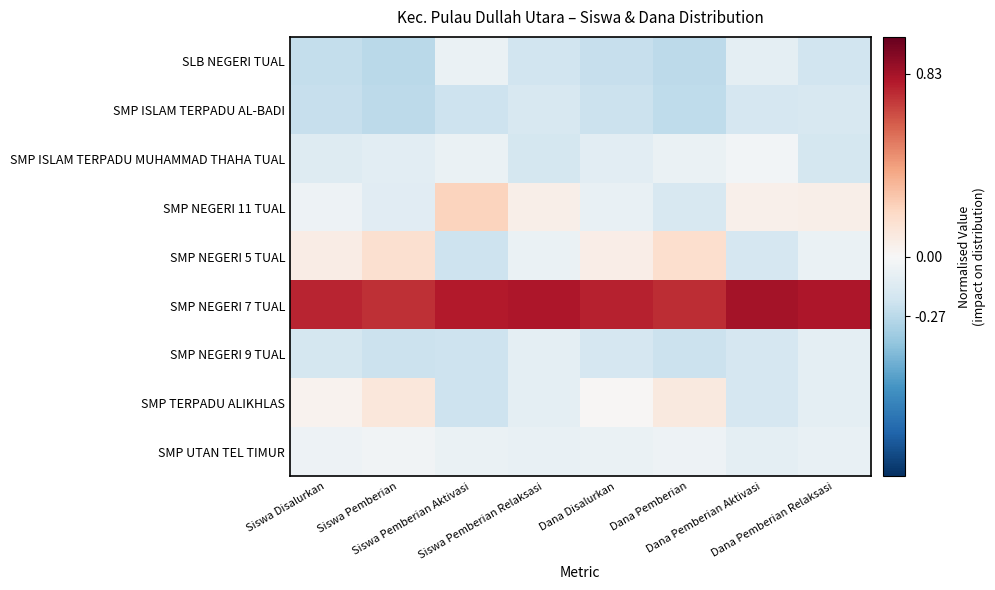

Reading left to right, list all the values displayed in this chart.

SLB NEGERI TUAL: Siswa Disalurkan=-0.2	Siswa Pemberian=-0.3	Siswa Pemberian Aktivasi=-0.1	Siswa Pemberian Relaksasi=-0.2	Dana Disalurkan=-0.2	Dana Pemberian=-0.3	Dana Pemberian Aktivasi=-0.1	Dana Pemberian Relaksasi=-0.2
SMP ISLAM TERPADU AL-BADI: Siswa Disalurkan=-0.2	Siswa Pemberian=-0.3	Siswa Pemberian Aktivasi=-0.2	Siswa Pemberian Relaksasi=-0.2	Dana Disalurkan=-0.2	Dana Pemberian=-0.3	Dana Pemberian Aktivasi=-0.2	Dana Pemberian Relaksasi=-0.2
SMP ISLAM TERPADU MUHAMMAD THAHA TUAL: Siswa Disalurkan=-0.1	Siswa Pemberian=-0.1	Siswa Pemberian Aktivasi=-0.1	Siswa Pemberian Relaksasi=-0.2	Dana Disalurkan=-0.1	Dana Pemberian=-0.1	Dana Pemberian Aktivasi=-0.0	Dana Pemberian Relaksasi=-0.2
SMP NEGERI 11 TUAL: Siswa Disalurkan=-0.0	Siswa Pemberian=-0.1	Siswa Pemberian Aktivasi=0.2	Siswa Pemberian Relaksasi=0.1	Dana Disalurkan=-0.1	Dana Pemberian=-0.2	Dana Pemberian Aktivasi=0.0	Dana Pemberian Relaksasi=0.1
SMP NEGERI 5 TUAL: Siswa Disalurkan=0.1	Siswa Pemberian=0.2	Siswa Pemberian Aktivasi=-0.2	Siswa Pemberian Relaksasi=-0.1	Dana Disalurkan=0.1	Dana Pemberian=0.2	Dana Pemberian Aktivasi=-0.2	Dana Pemberian Relaksasi=-0.1
SMP NEGERI 7 TUAL: Siswa Disalurkan=0.8	Siswa Pemberian=0.7	Siswa Pemberian Aktivasi=0.8	Siswa Pemberian Relaksasi=0.8	Dana Disalurkan=0.8	Dana Pemberian=0.7	Dana Pemberian Aktivasi=0.8	Dana Pemberian Relaksasi=0.8
SMP NEGERI 9 TUAL: Siswa Disalurkan=-0.2	Siswa Pemberian=-0.2	Siswa Pemberian Aktivasi=-0.2	Siswa Pemberian Relaksasi=-0.1	Dana Disalurkan=-0.2	Dana Pemberian=-0.2	Dana Pemberian Aktivasi=-0.2	Dana Pemberian Relaksasi=-0.1
SMP TERPADU ALIKHLAS: Siswa Disalurkan=0.0	Siswa Pemberian=0.1	Siswa Pemberian Aktivasi=-0.2	Siswa Pemberian Relaksasi=-0.1	Dana Disalurkan=0.0	Dana Pemberian=0.1	Dana Pemberian Aktivasi=-0.2	Dana Pemberian Relaksasi=-0.1
SMP UTAN TEL TIMUR: Siswa Disalurkan=-0.1	Siswa Pemberian=-0.0	Siswa Pemberian Aktivasi=-0.1	Siswa Pemberian Relaksasi=-0.1	Dana Disalurkan=-0.1	Dana Pemberian=-0.1	Dana Pemberian Aktivasi=-0.1	Dana Pemberian Relaksasi=-0.1